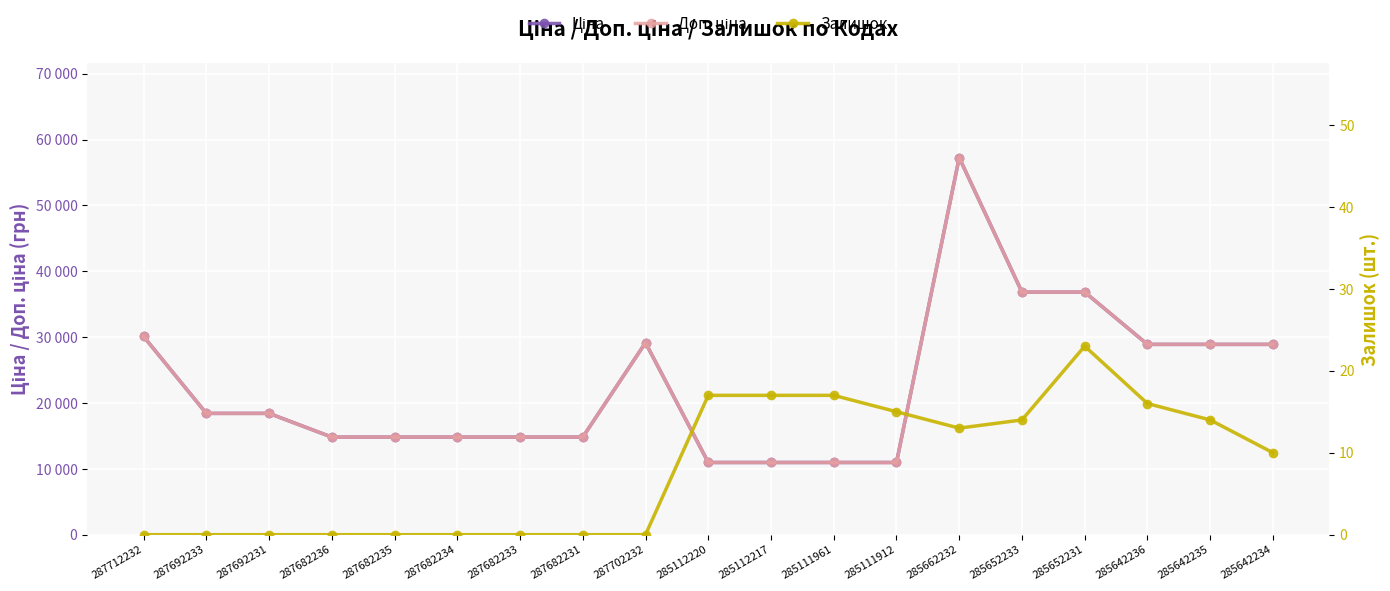

Reading left to right, list all the values displayed in this chart.

Ціна: 287712232=30102.8	287692233=18420.9	287692231=18420.9	287682236=14817.6	287682235=14817.6	287682234=14817.6	287682233=14817.6	287682231=14817.6	287702232=29152.3	285112220=10964.4	285112217=10964.4	285111961=10964.4	285111912=10964.4	285662232=57258.0	285652233=36841.8	285652231=36841.8	285642236=28901.7	285642235=28901.7	285642234=28901.7
Доп. ціна: 287712232=30102.8	287692233=18420.9	287692231=18420.9	287682236=14817.6	287682235=14817.6	287682234=14817.6	287682233=14817.6	287682231=14817.6	287702232=29152.3	285112220=10964.4	285112217=10964.4	285111961=10964.4	285111912=10964.4	285662232=57258.0	285652233=36841.8	285652231=36841.8	285642236=28901.7	285642235=28901.7	285642234=28901.7
Залишок: 287712232=0.0	287692233=0.0	287692231=0.0	287682236=0.0	287682235=0.0	287682234=0.0	287682233=0.0	287682231=0.0	287702232=0.0	285112220=17.0	285112217=17.0	285111961=17.0	285111912=15.0	285662232=13.0	285652233=14.0	285652231=23.0	285642236=16.0	285642235=14.0	285642234=10.0